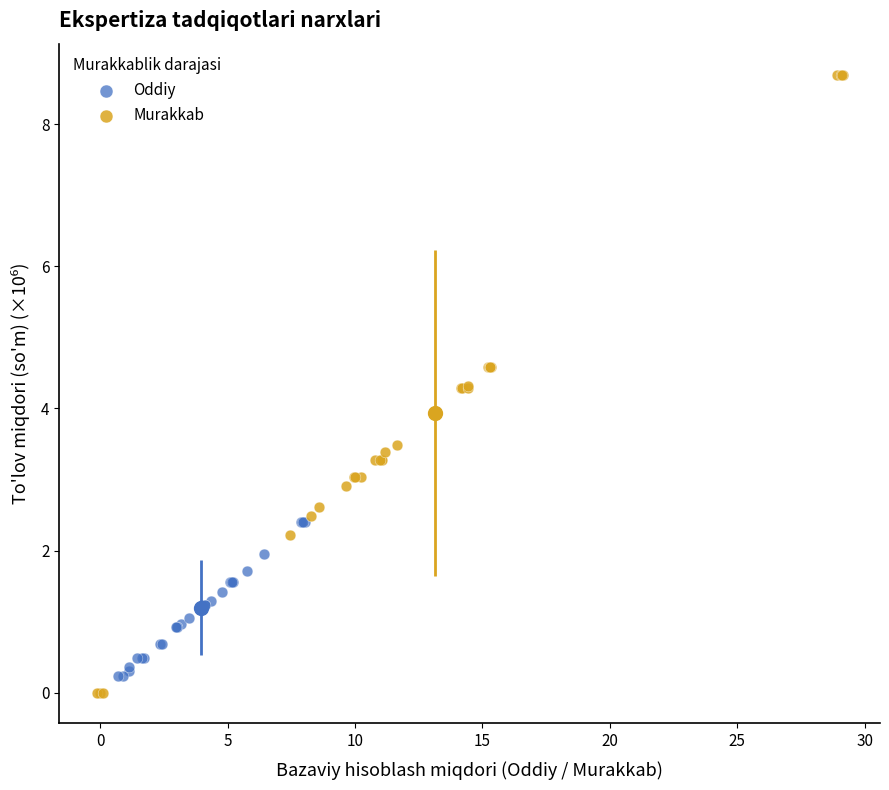

Which series contains the highest Y value?

Murakkab